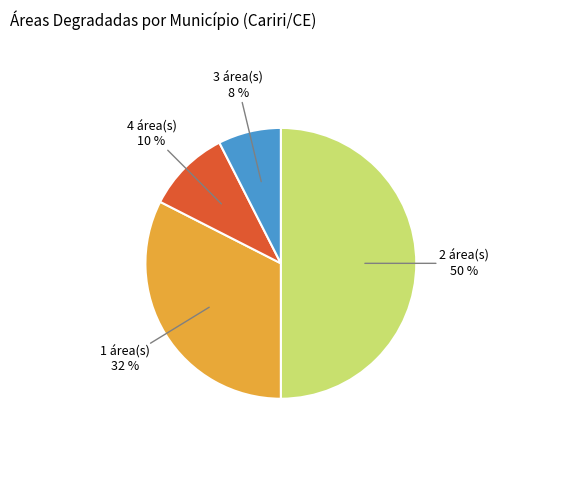

Combined, do 3 área(s) and 1 área(s) account for over 50%?

No